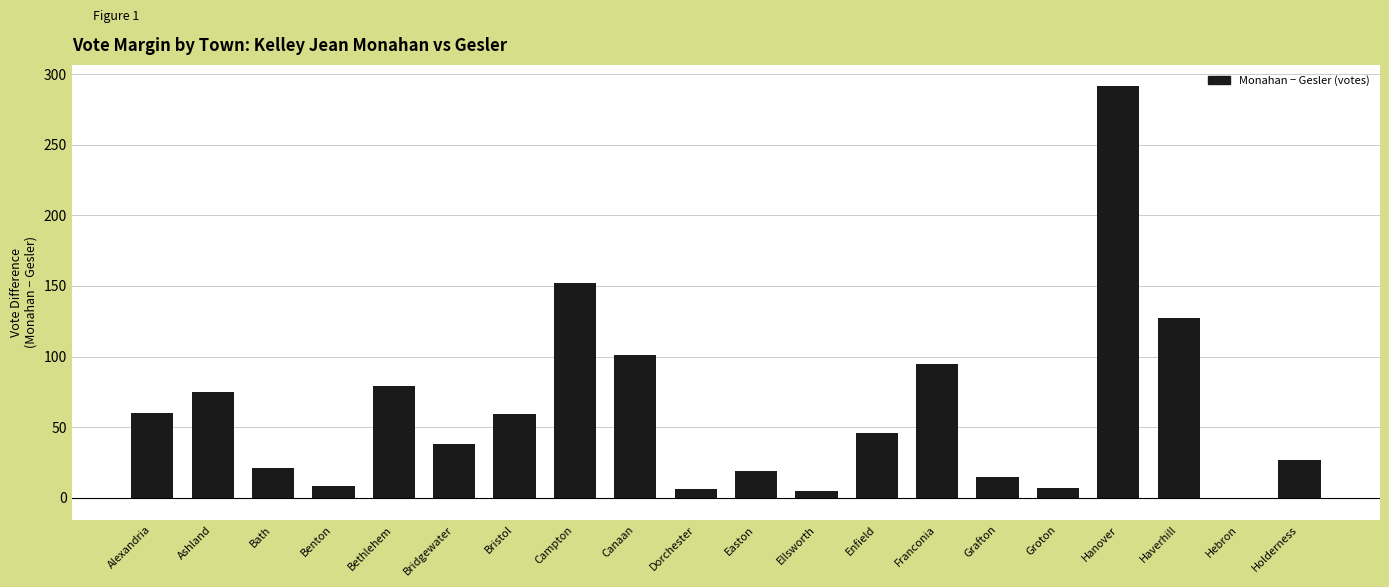

What is the sum of all values?

1231